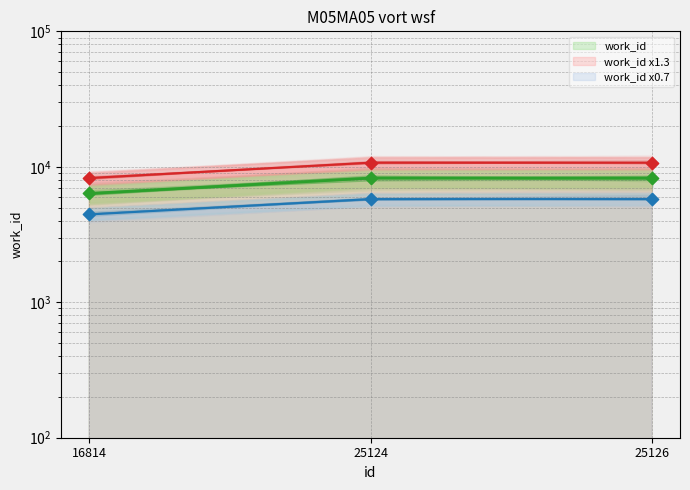

Which has a higher value, 25124 or 25126?

25124